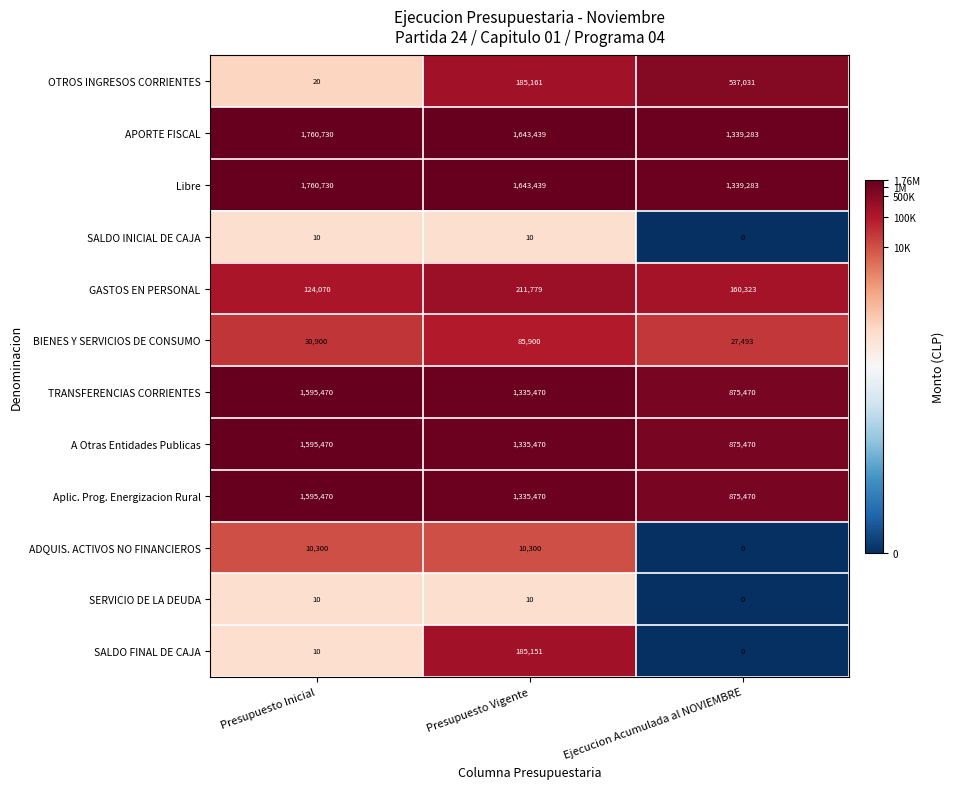

What value does the Aplic. Prog. Energizacion Rural series have at Presupuesto Vigente, to the nearest 100?

1335500